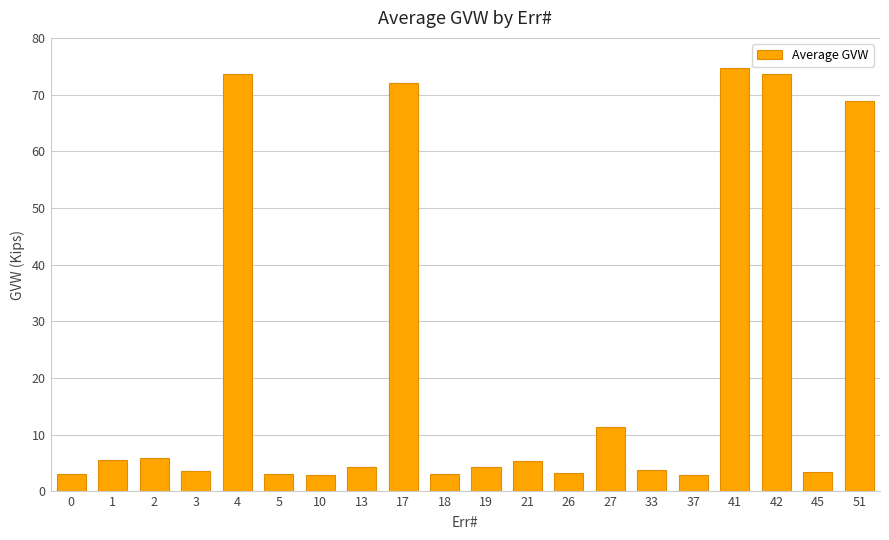

Does the chart contain any negative values?

No